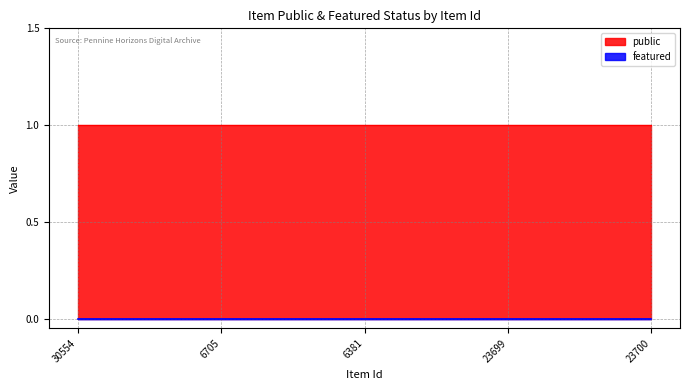

Reading left to right, extract all data points from this chart.

public: 30554=1	6705=1	6381=1	23699=1	23700=1
featured: 30554=0	6705=0	6381=0	23699=0	23700=0